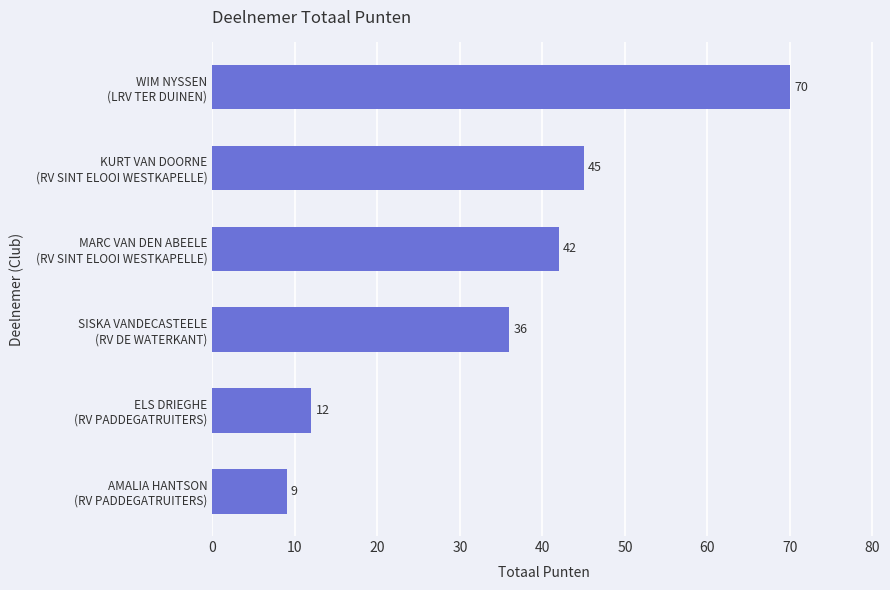

List the labels in order of value, largest first.

WIM NYSSEN
(LRV TER DUINEN), KURT VAN DOORNE
(RV SINT ELOOI WESTKAPELLE), MARC VAN DEN ABEELE
(RV SINT ELOOI WESTKAPELLE), SISKA VANDECASTEELE
(RV DE WATERKANT), ELS DRIEGHE
(RV PADDEGATRUITERS), AMALIA HANTSON
(RV PADDEGATRUITERS)